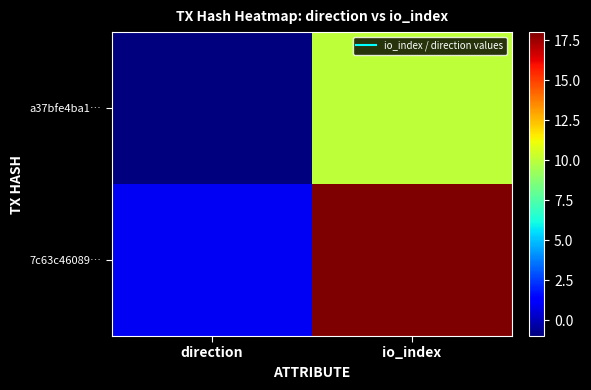

Rank the series at io_index from lowest to highest value.

a37bfe4ba1…, 7c63c46089…